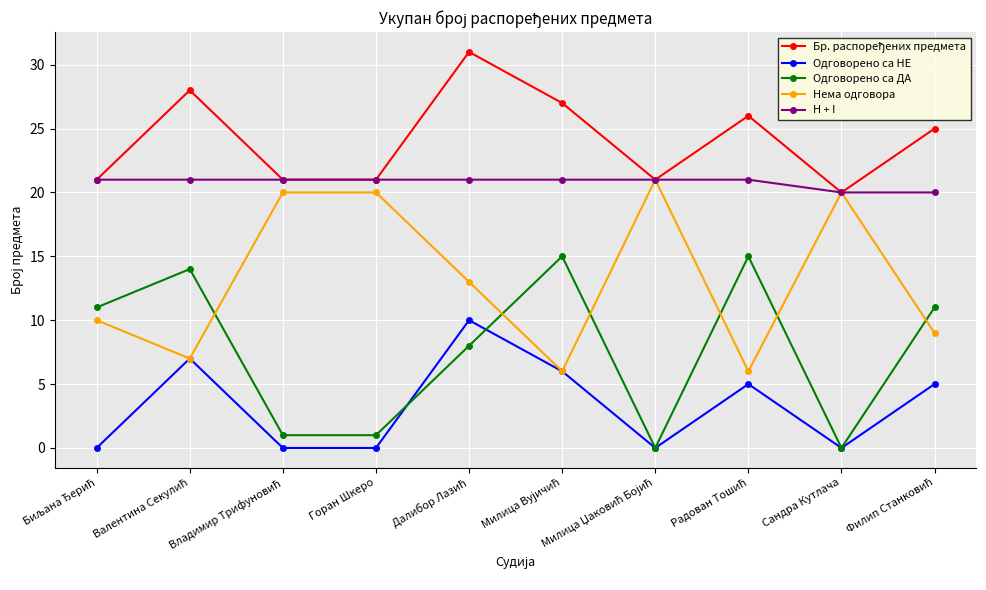

Is it true that H + I equals 21 at Горан Шкеро?

True